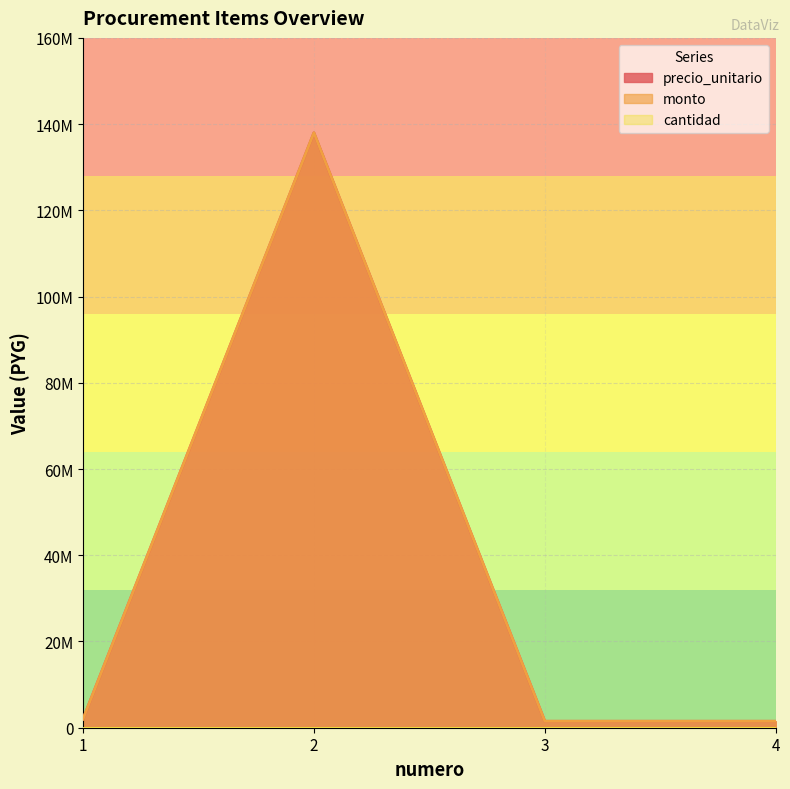

What is the sum of the precio_unitario values at 4 and 2?

139500000